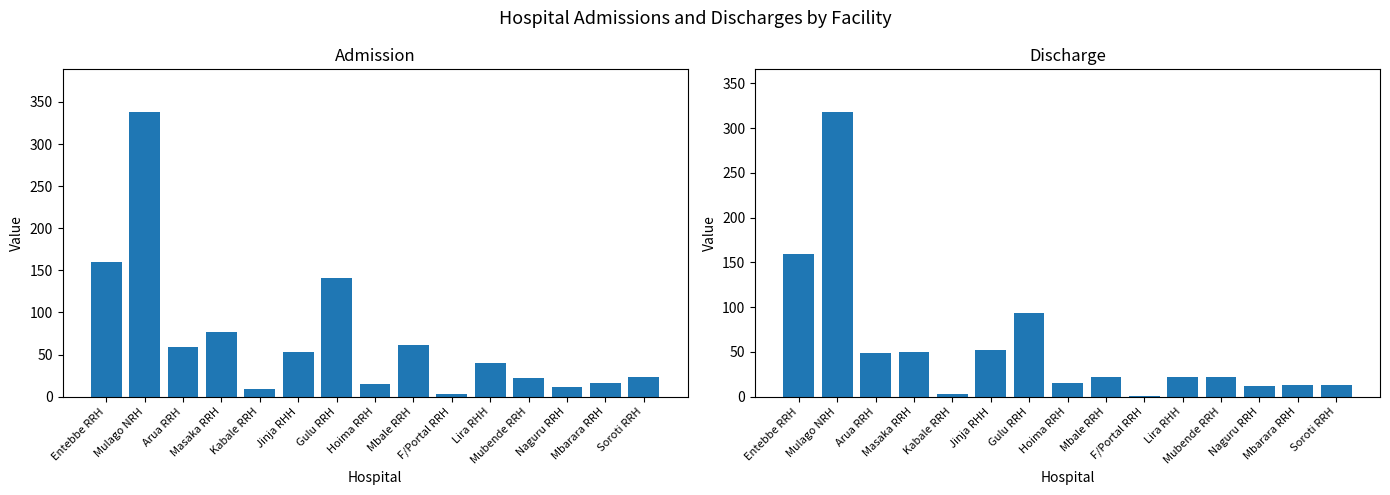

What is the total value across all series at Jinja RHH?

105